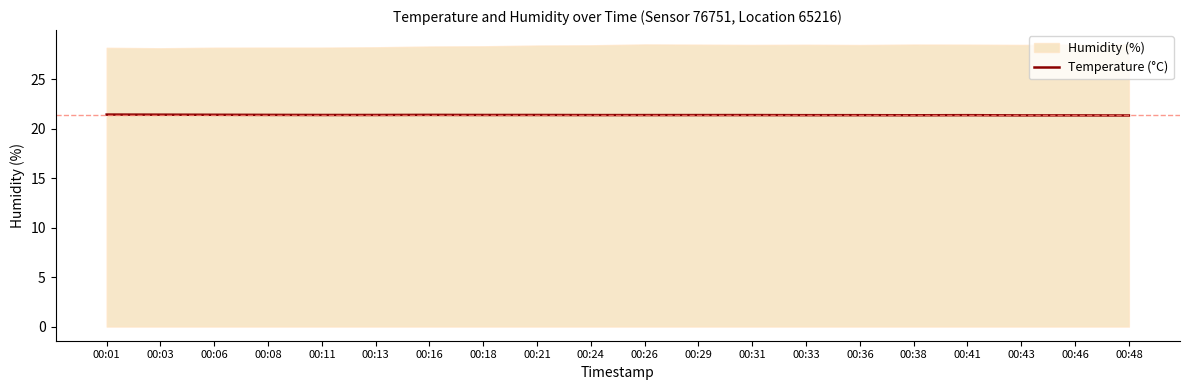

At which category does the data reach its first local valley?

00:38